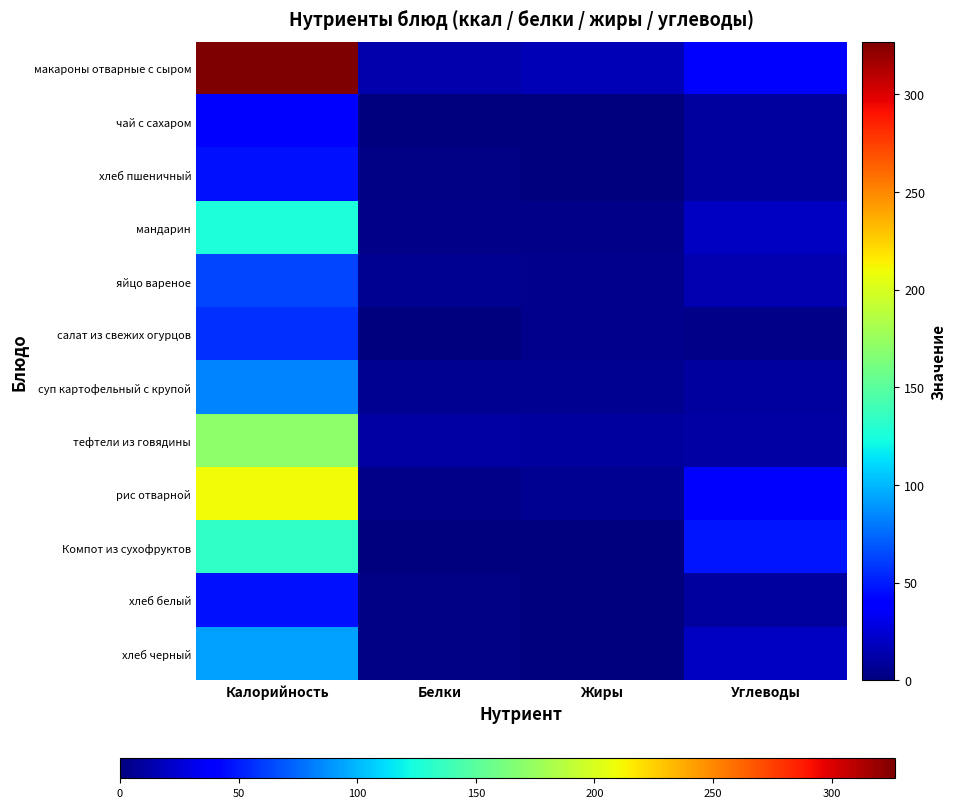

Reading left to right, extract all data points from this chart.

макароны отварные с сыром: Калорийность=326.7	Белки=13.1	Жиры=15.4	Углеводы=41.0
чай с сахаром: Калорийность=40.0	Белки=0.5	Жиры=0.0	Углеводы=9.0
хлеб пшеничный: Калорийность=46.8	Белки=1.6	Жиры=0.2	Углеводы=9.7
мандарин: Калорийность=125.1	Белки=3.6	Жиры=2.8	Углеводы=19.2
яйцо вареное: Калорийность=63.0	Белки=5.3	Жиры=4.6	Углеводы=14.8
салат из свежих огурцов: Калорийность=56.3	Белки=0.9	Жиры=4.9	Углеводы=2.9
суп картофельный с крупой: Калорийность=83.6	Белки=5.8	Жиры=6.2	Углеводы=9.7
тефтели из говядины: Калорийность=171.0	Белки=11.0	Жиры=9.4	Углеводы=11.3
рис отварной: Калорийность=210.1	Белки=3.7	Жиры=5.4	Углеводы=36.6
Компот из сухофруктов: Калорийность=132.8	Белки=1.2	Жиры=0.3	Углеводы=47.3
хлеб белый: Калорийность=46.8	Белки=1.6	Жиры=0.2	Углеводы=9.7
хлеб черный: Калорийность=92.0	Белки=2.3	Жиры=0.4	Углеводы=19.8